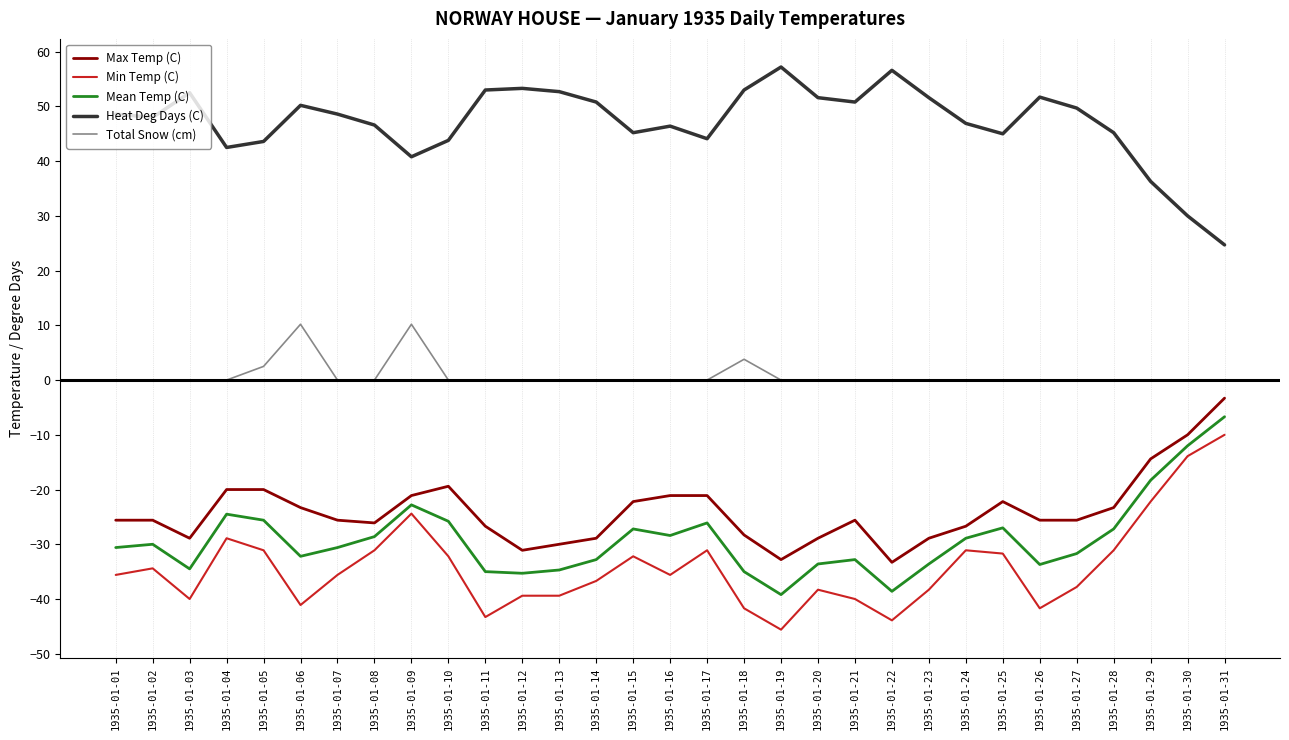

At which category does the chart reach its minimum across all series?

1935-01-19